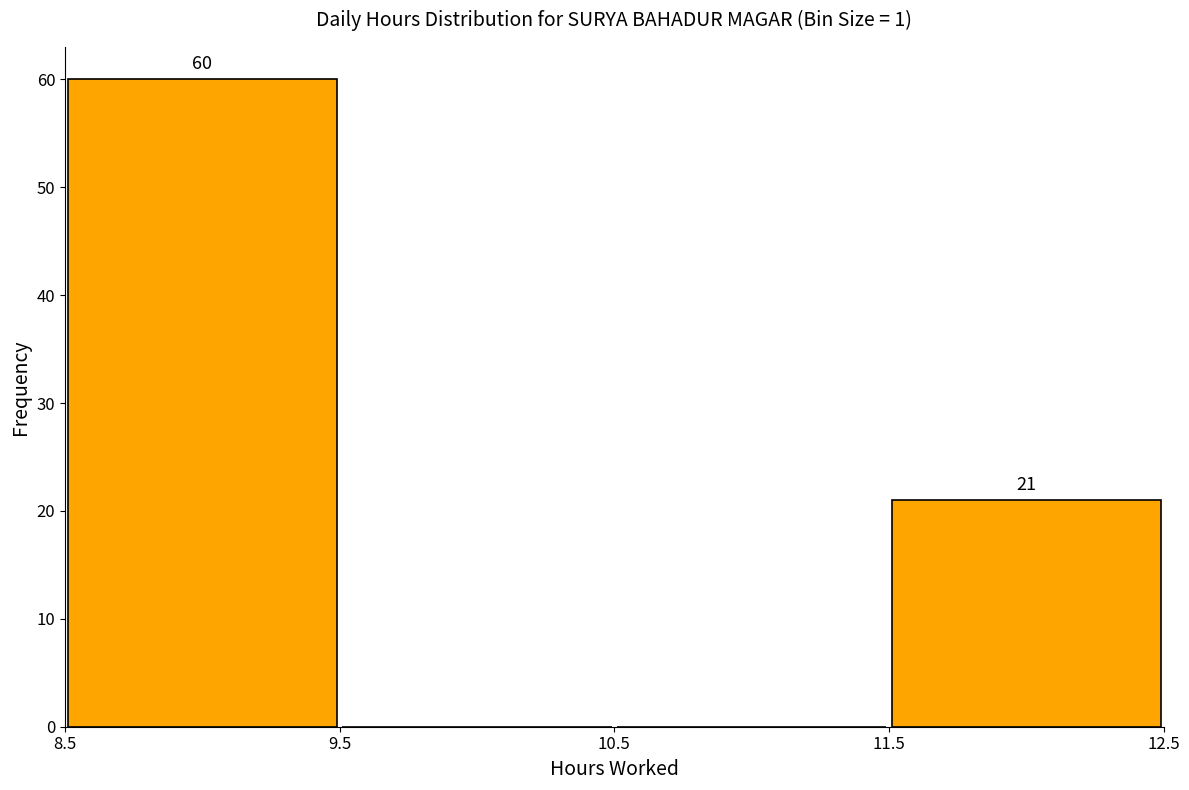

Which range on the x-axis has the tallest bar?

8.5 to 9.5